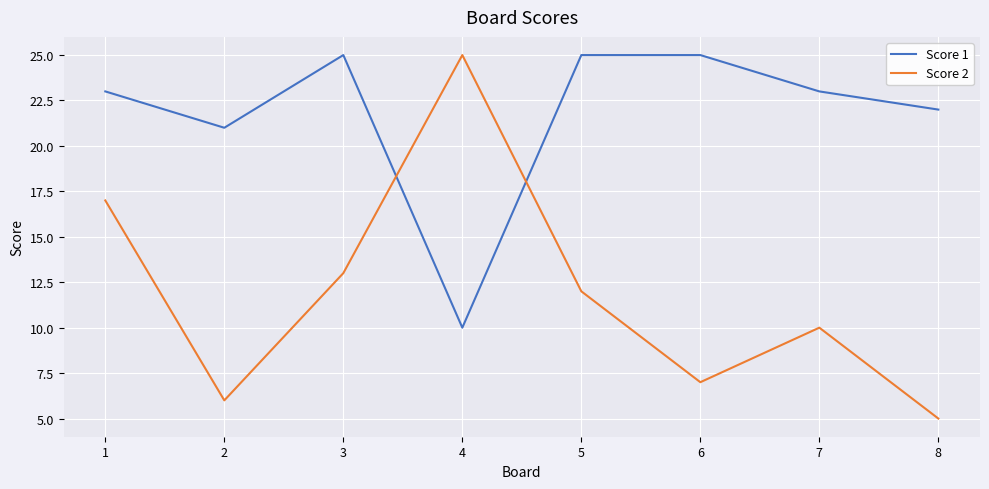

Between 2 and 3, which series saw the biggest shift?

Score 2